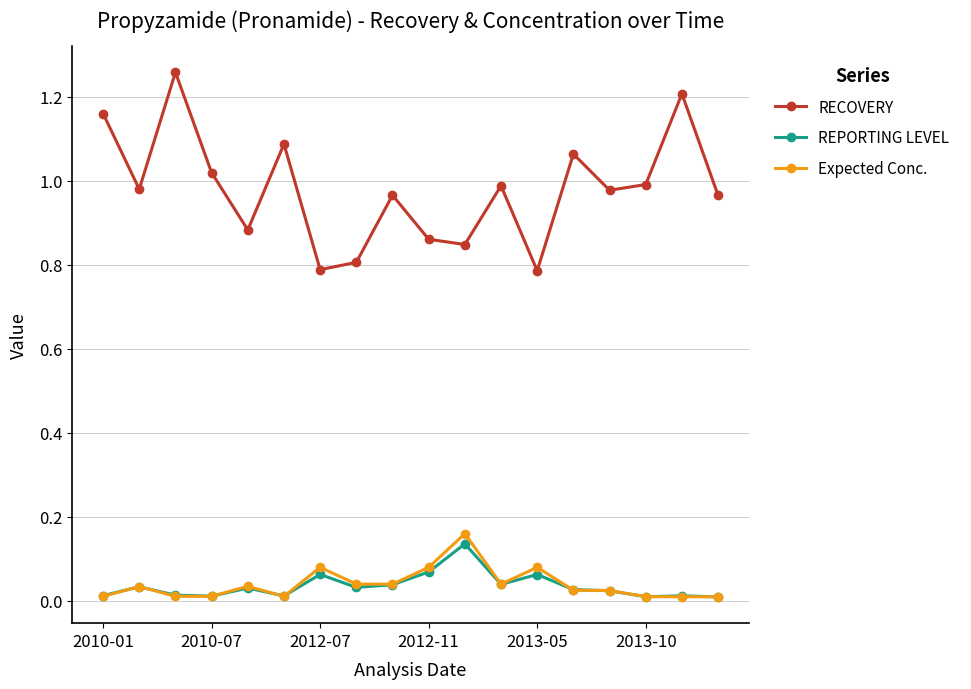

Which series has the largest total across all categories?

RECOVERY